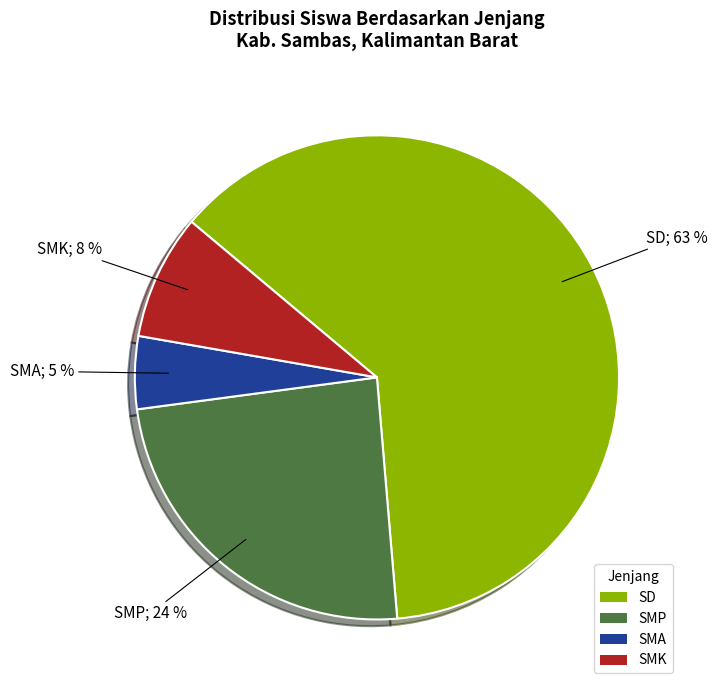

Combined, do SMA and SD account for over 50%?

Yes